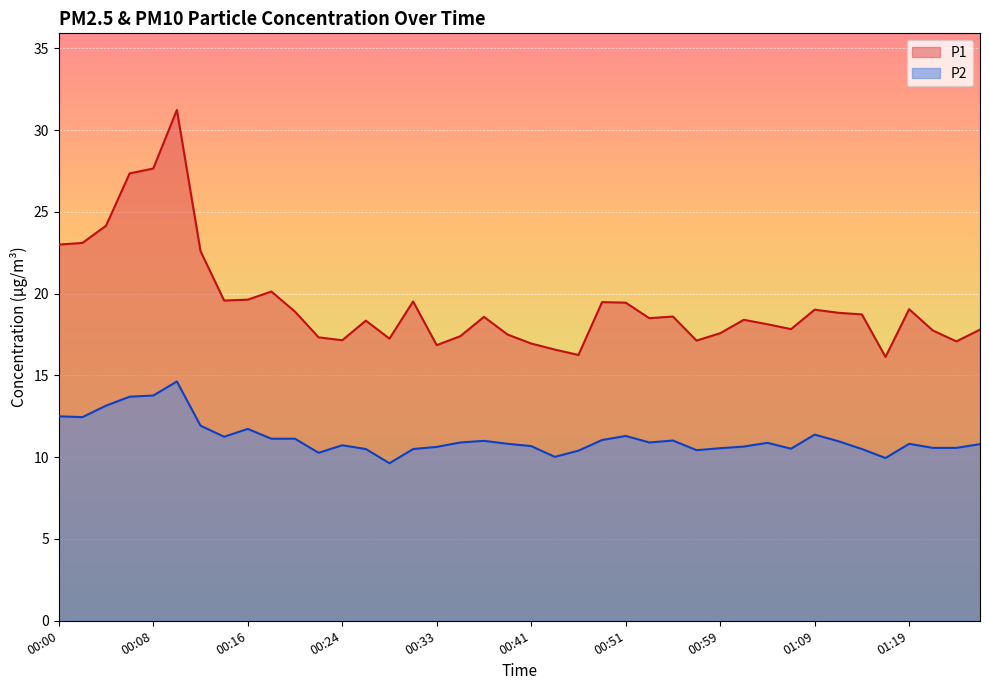

At how many categories does at least one series exceed 21?

7